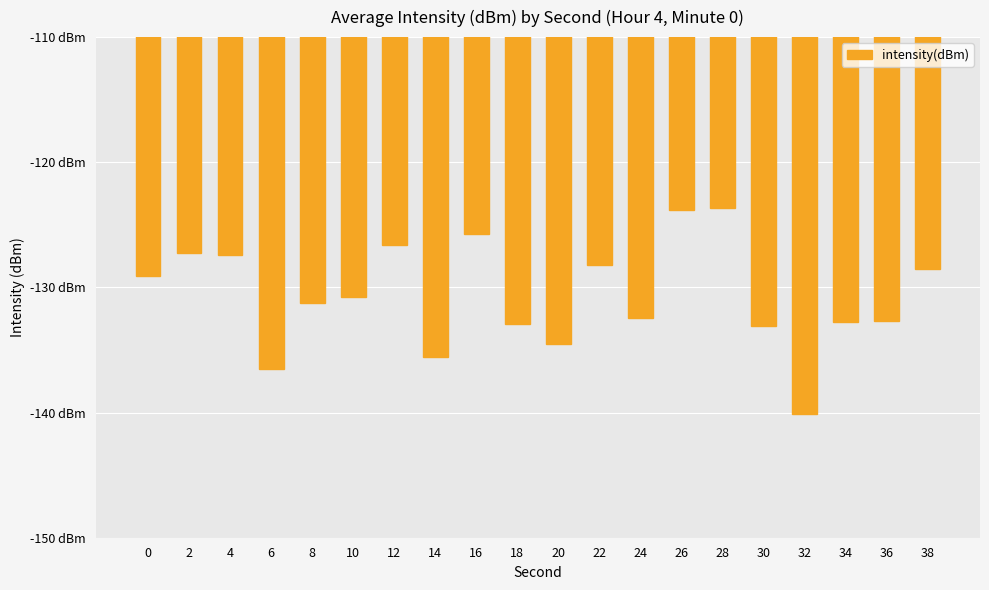

Is it true that the value at 20 is -226.7?

False